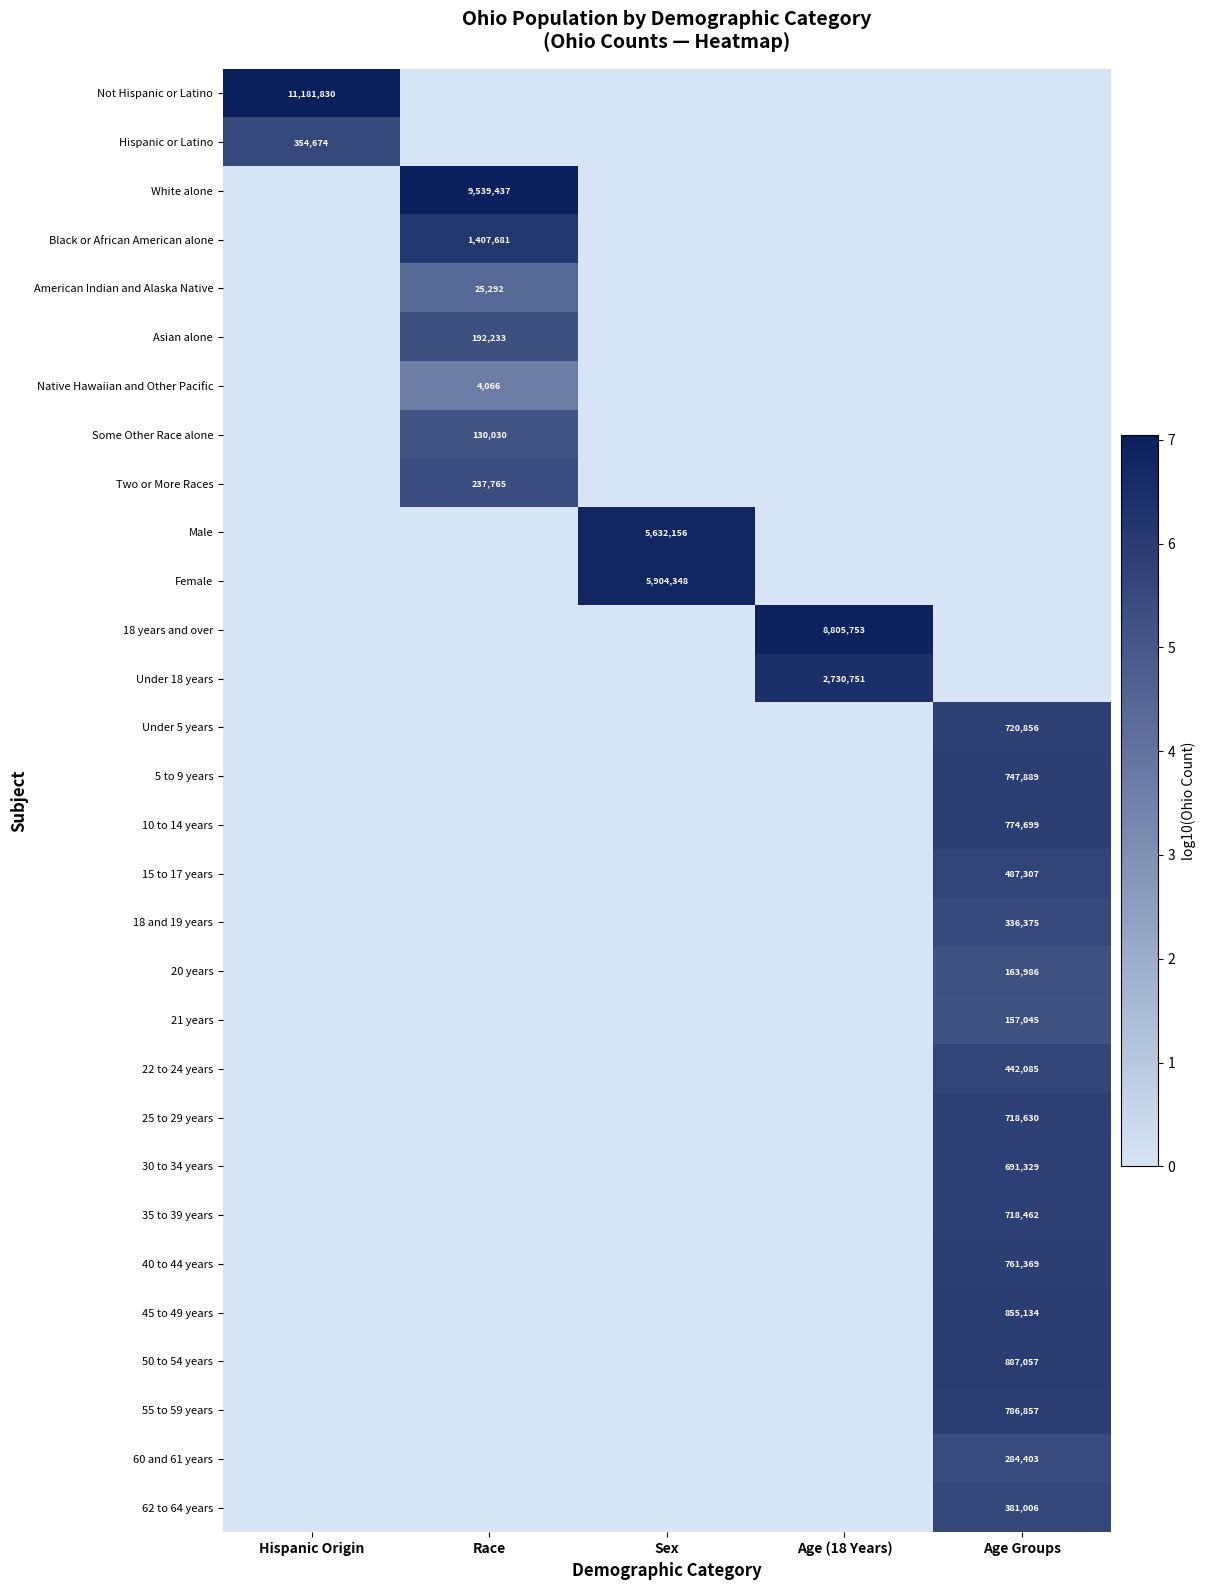

Is it true that 25 to 29 years equals 718630 at Age Groups?

True